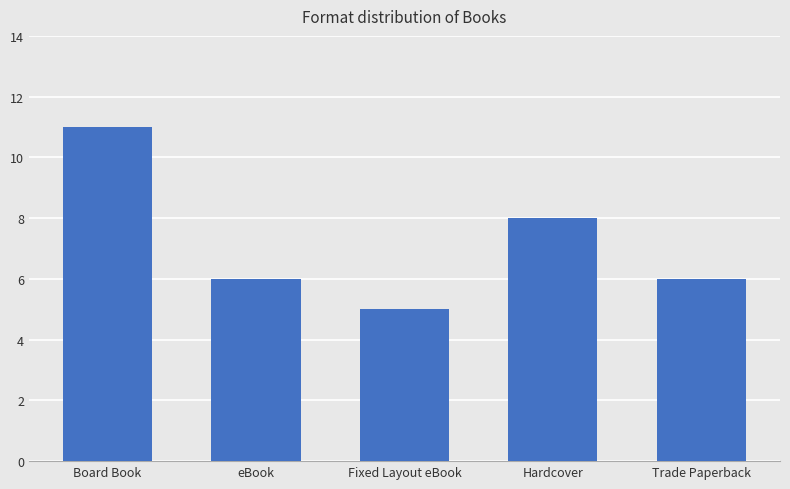

What position from the left is Trade Paperback?

5